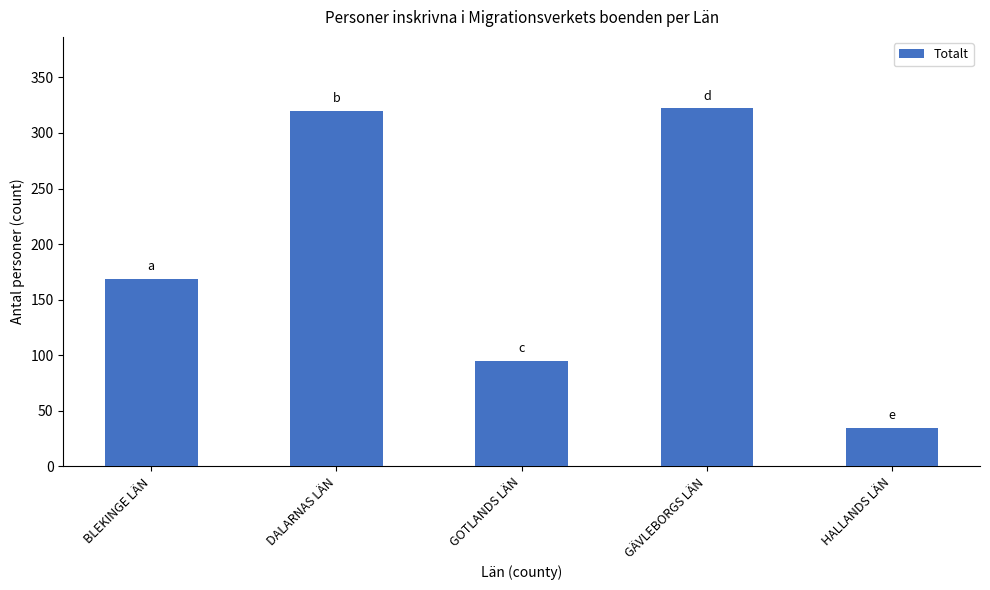

What value does the data have at HALLANDS LÄN, to the nearest 5?

35